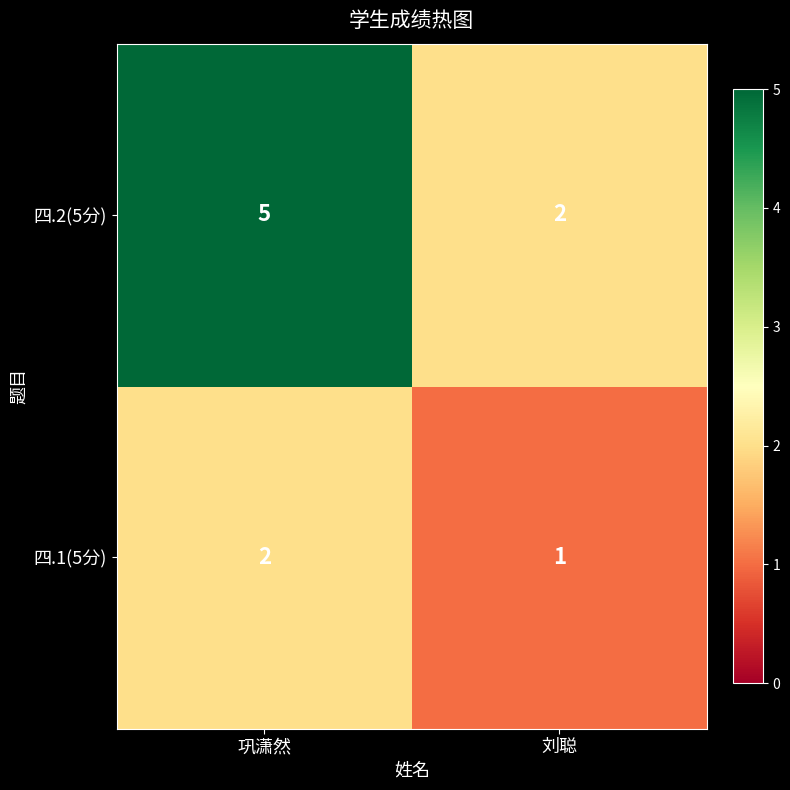

Which series has the widest spread of values?

四.2(5分)